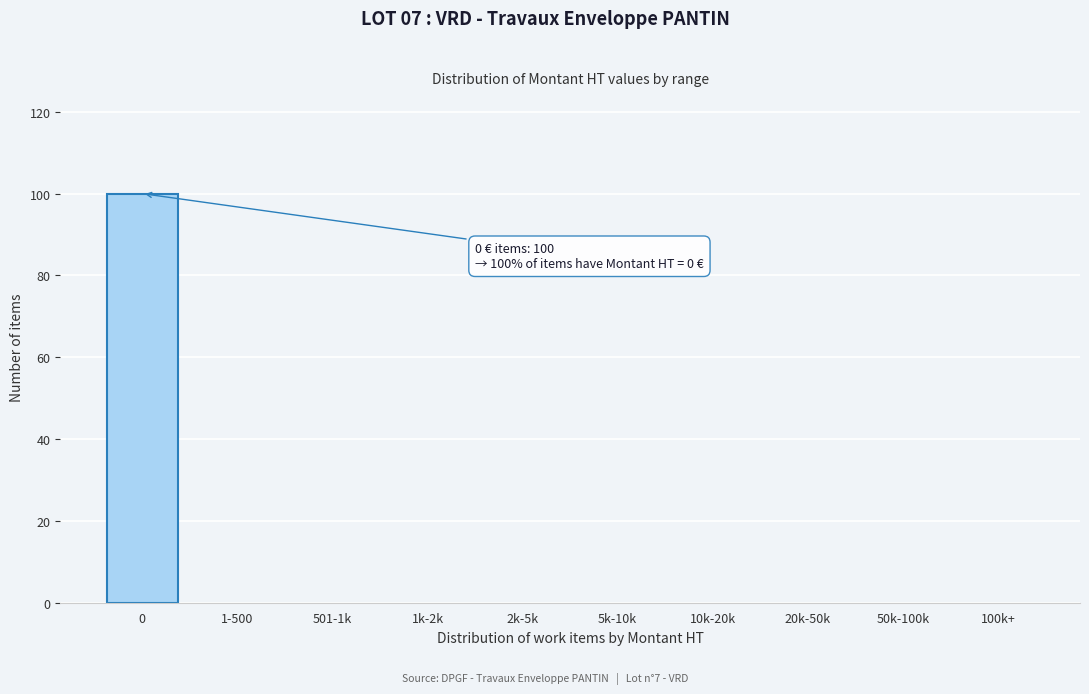

Reading left to right, what are all the values shown in this chart?

0=100	1-500=0	501-1k=0	1k-2k=0	2k-5k=0	5k-10k=0	10k-20k=0	20k-50k=0	50k-100k=0	100k+=0